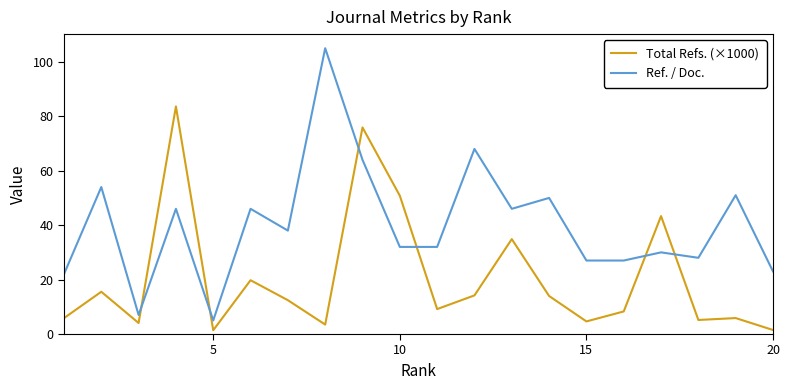

After their last crossing, which series has the higher values: Ref. / Doc. or Total Refs. (×1000)?

Ref. / Doc.